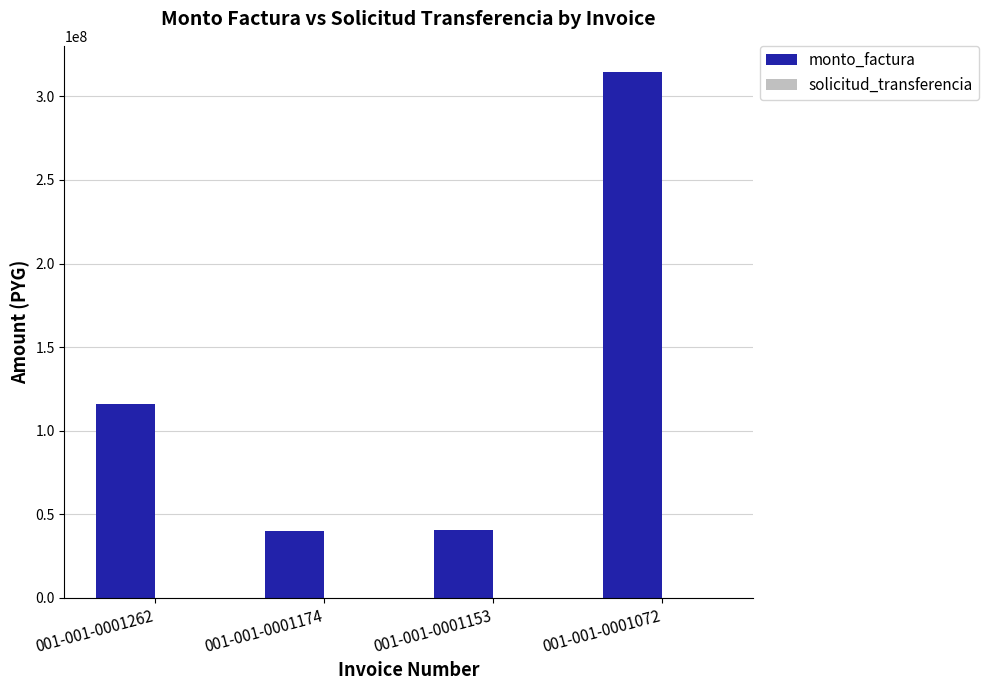

Where is monto_factura nearest to the value 177309336?

001-001-0001262